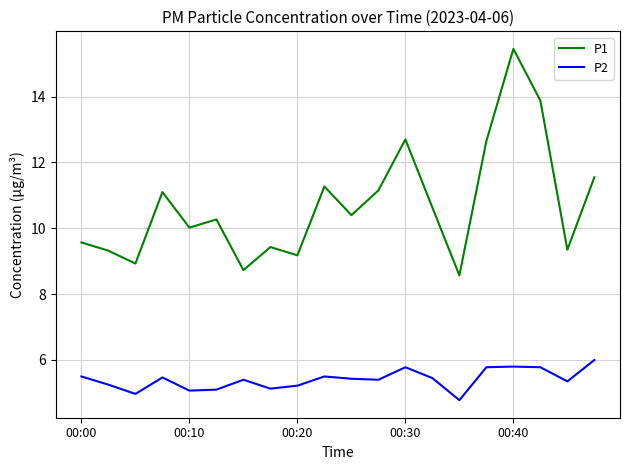

What is the difference between the maximum and minimum values in the P2 series?

1.2